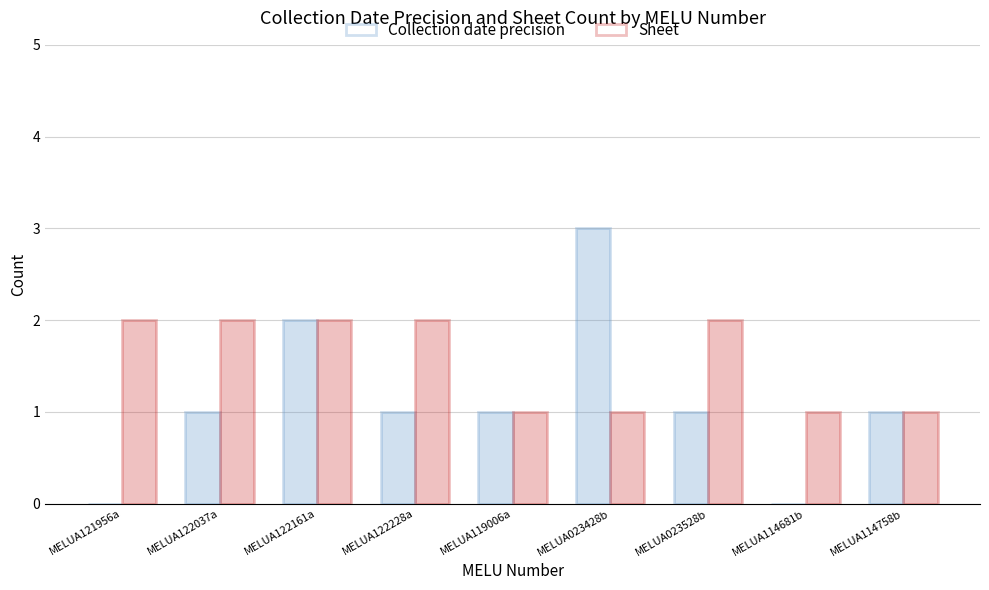

The value of Collection date precision at MELUA122161a is 2. True or false?

True